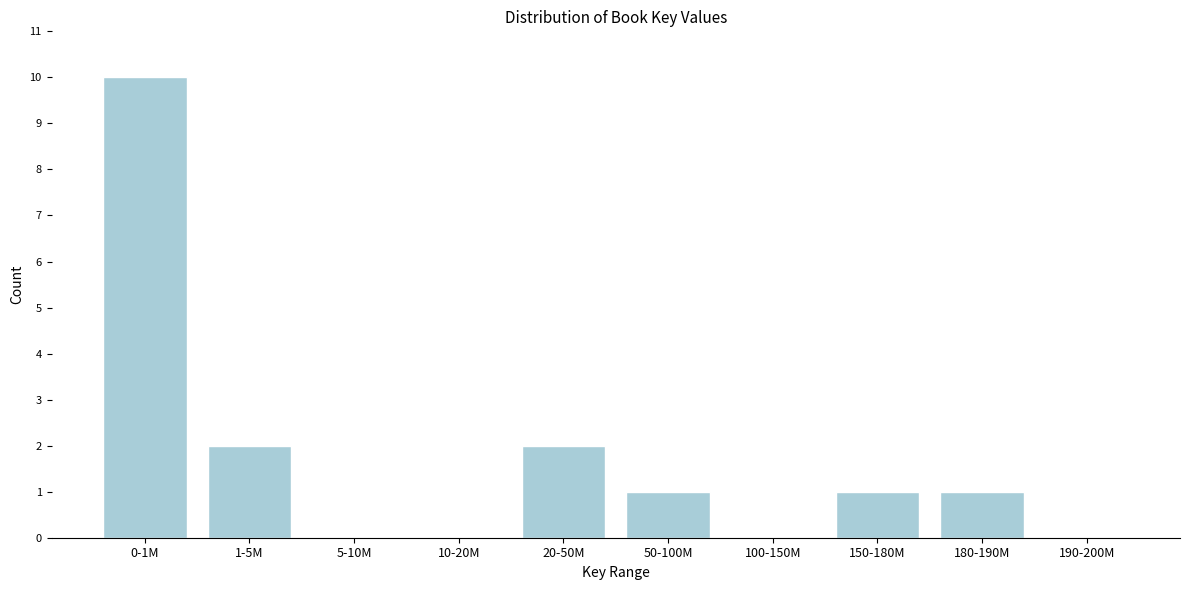

Reading right to left, what are all the values shown in this chart?

190-200M=0	180-190M=1	150-180M=1	100-150M=0	50-100M=1	20-50M=2	10-20M=0	5-10M=0	1-5M=2	0-1M=10